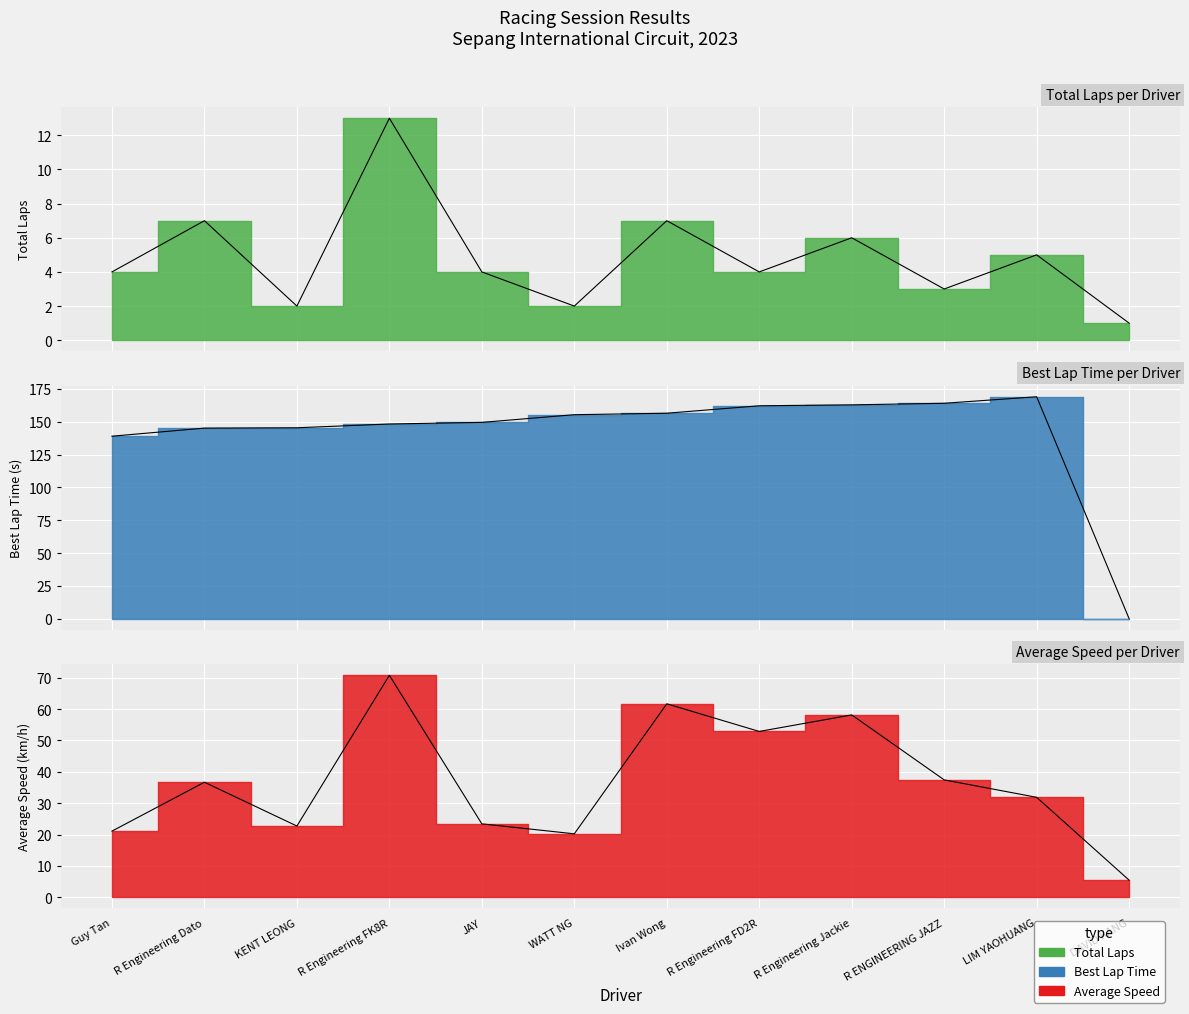

Does the chart display data point markers on the line(s)?

No